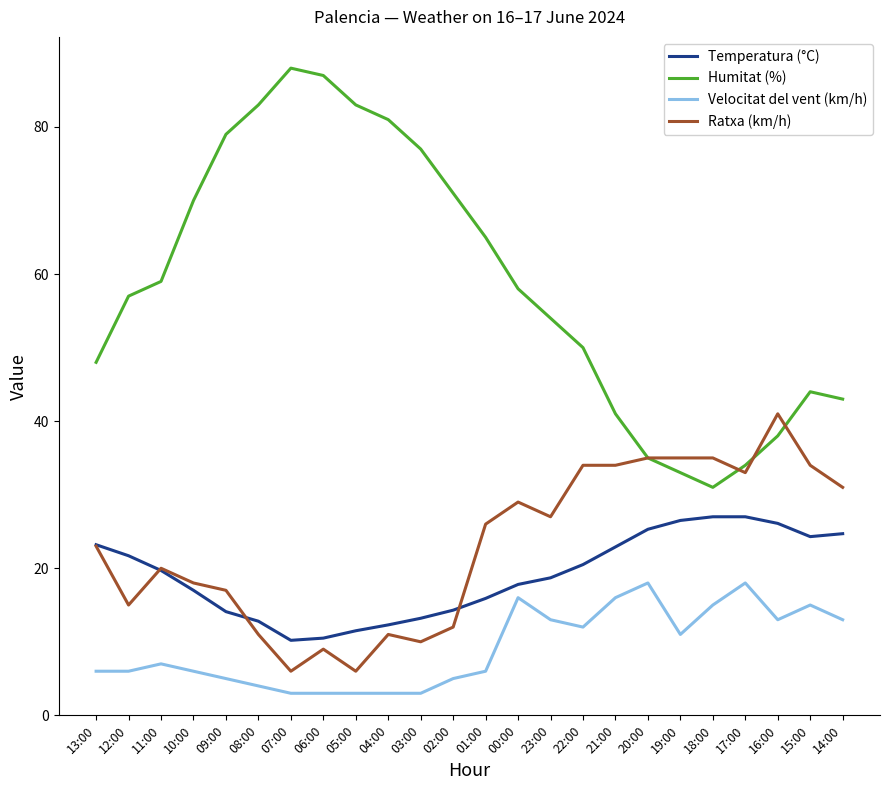

What is the difference between the highest and lowest values at 05:00?

80.0